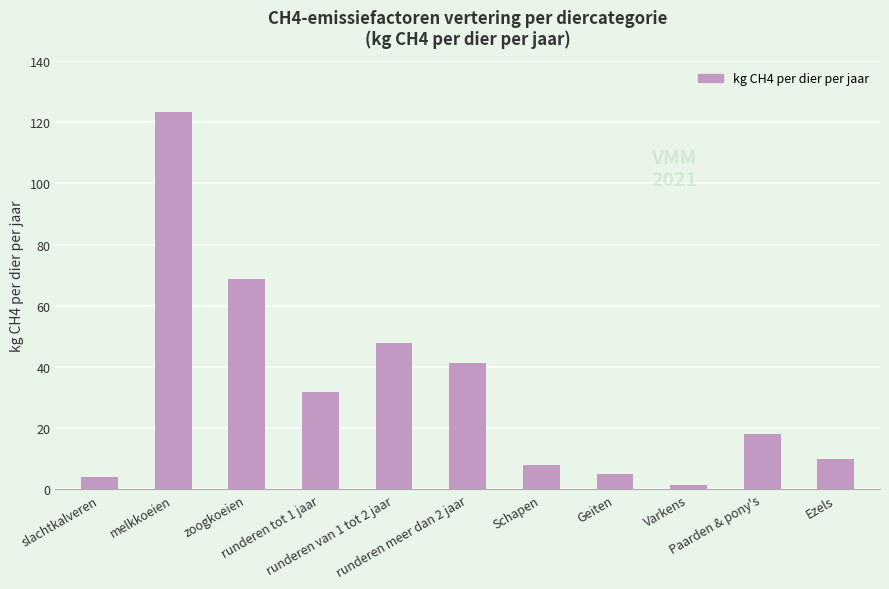

How many bars are there in total?

11